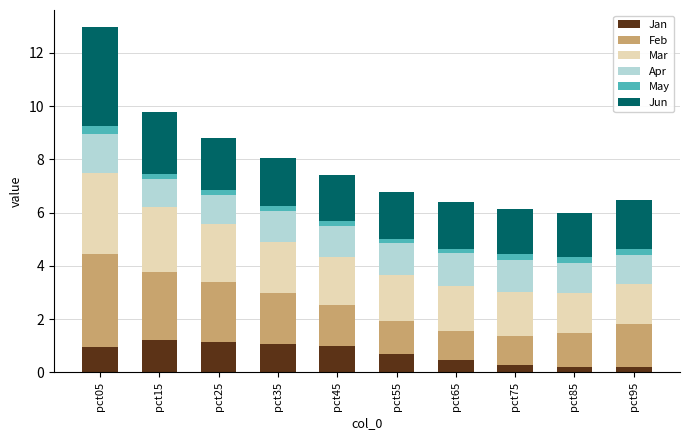

What is the difference between the maximum and minimum values in the Jan series?

1.0